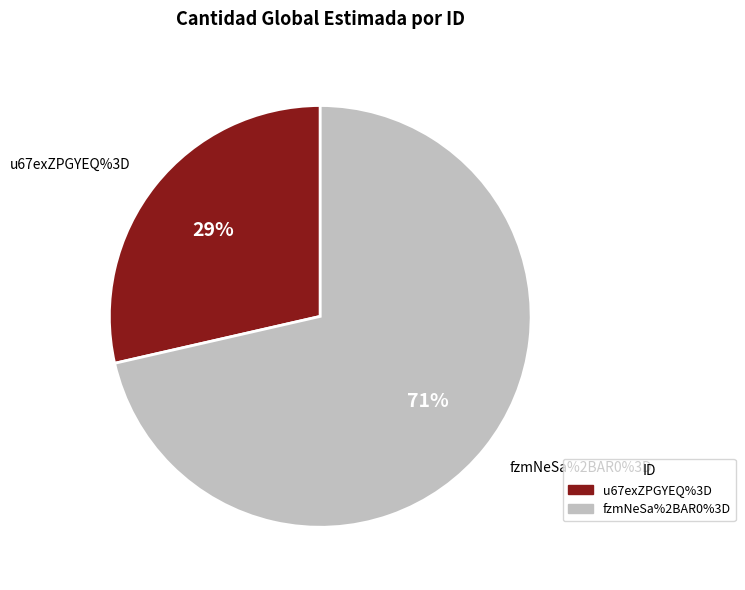

The fzmNeSa%2BAR0%3D slice represents 77% of the pie. True or false?

False